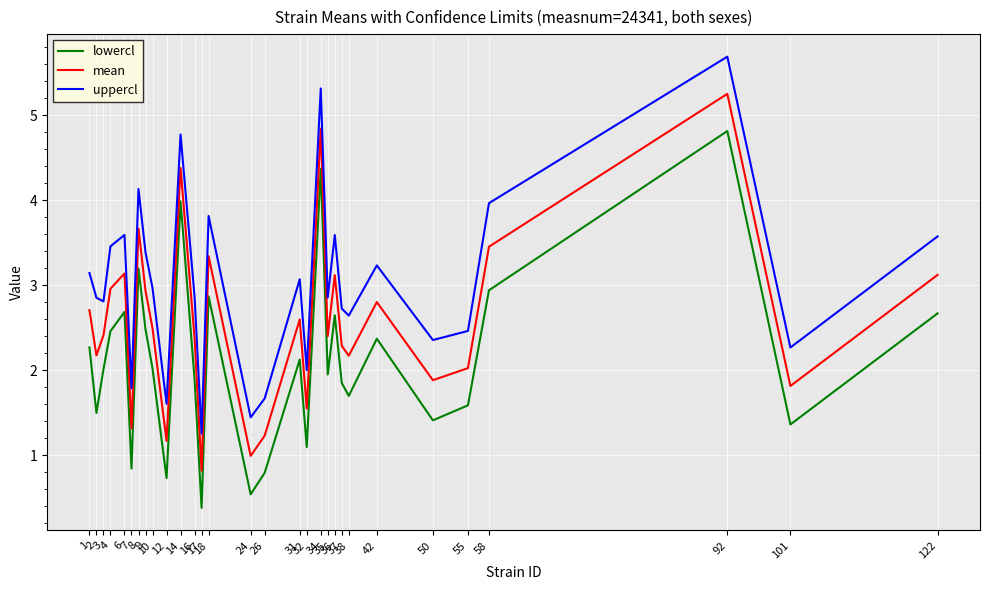

The value of lowercl at 55 is 1.6. True or false?

True